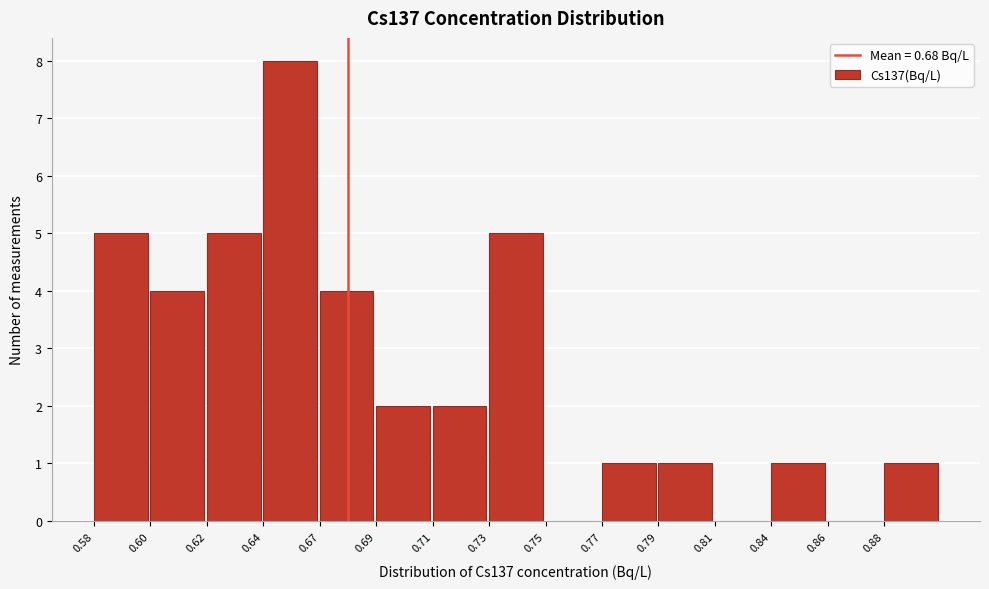

Reading left to right, transcribe all the data shown in this chart.

0.58=5	0.60=4	0.62=5	0.64=8	0.67=4	0.69=2	0.71=2	0.73=5	0.75=0	0.77=1	0.79=1	0.81=0	0.84=1	0.86=0	0.88=1